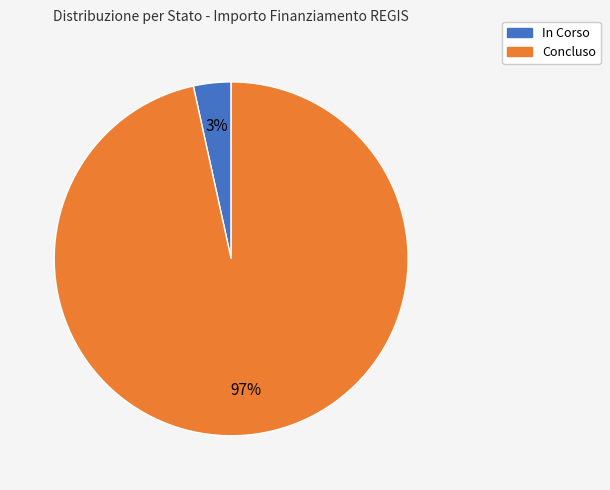

Is there a majority slice in this chart?

Yes